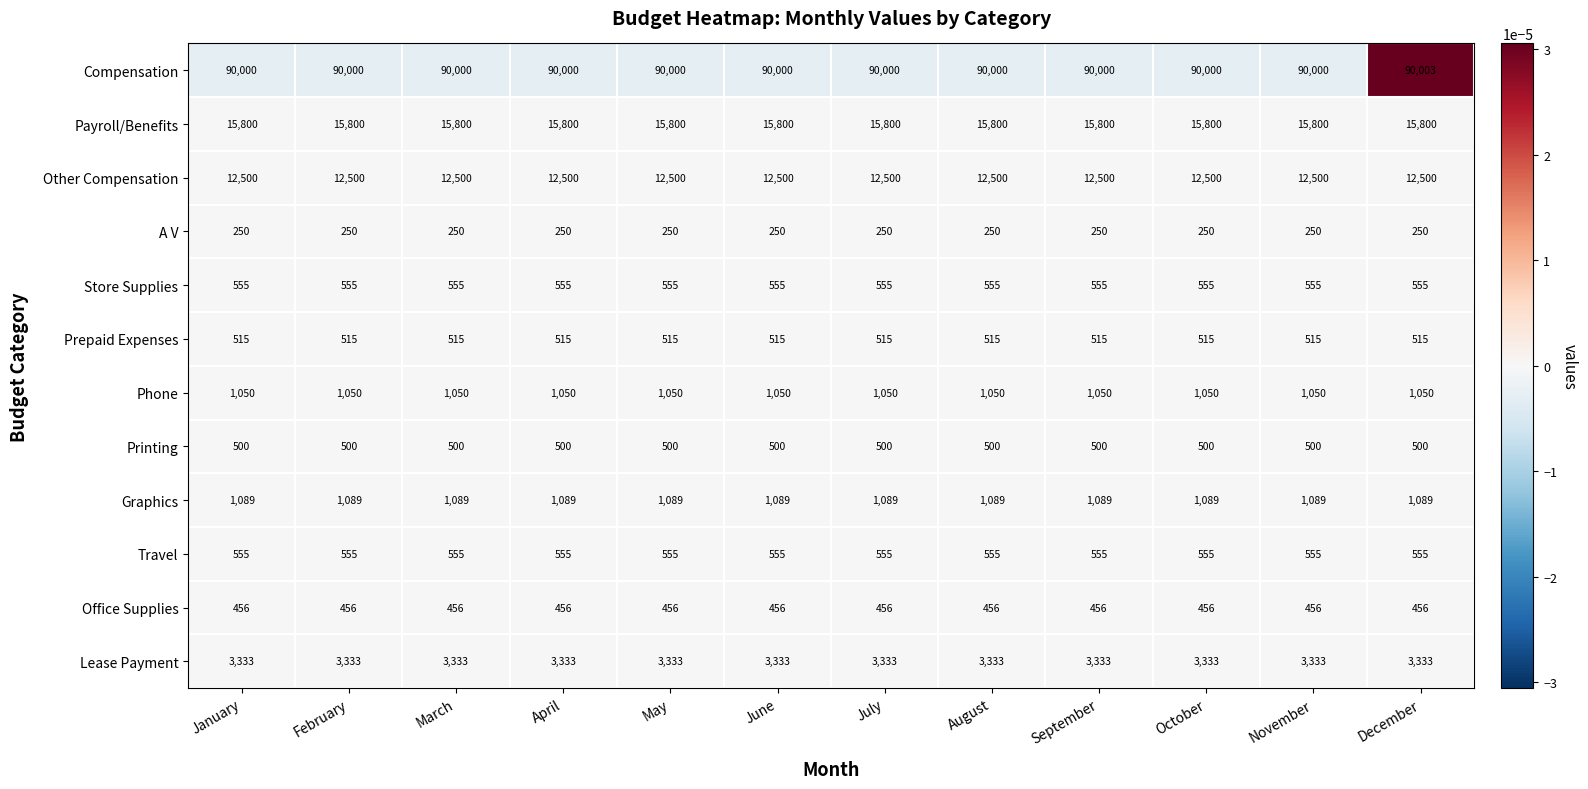

What is the maximum value for A V?

250